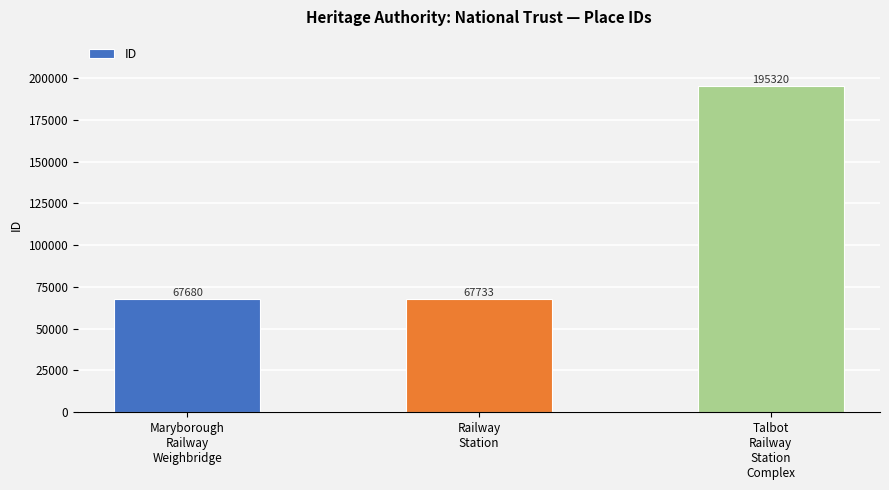

Rank the categories by value from highest to lowest.

Talbot
Railway
Station
Complex, Railway
Station, Maryborough
Railway
Weighbridge